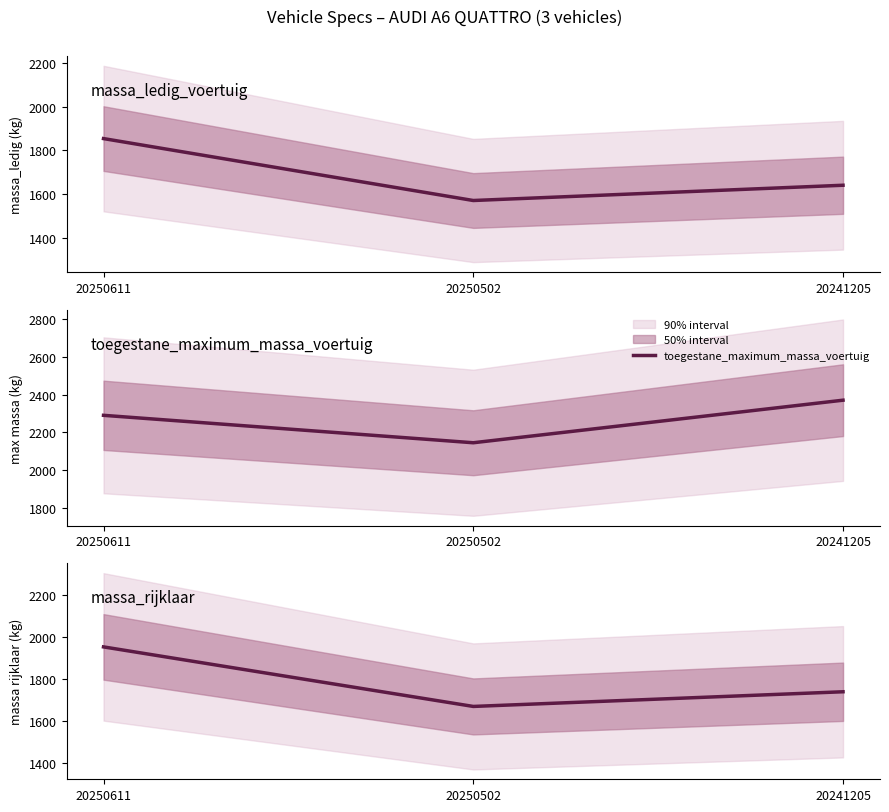

At 20241205, list the series in order from largest to smallest.

toegestane_maximum_massa_voertuig, massa_rijklaar, massa_ledig_voertuig